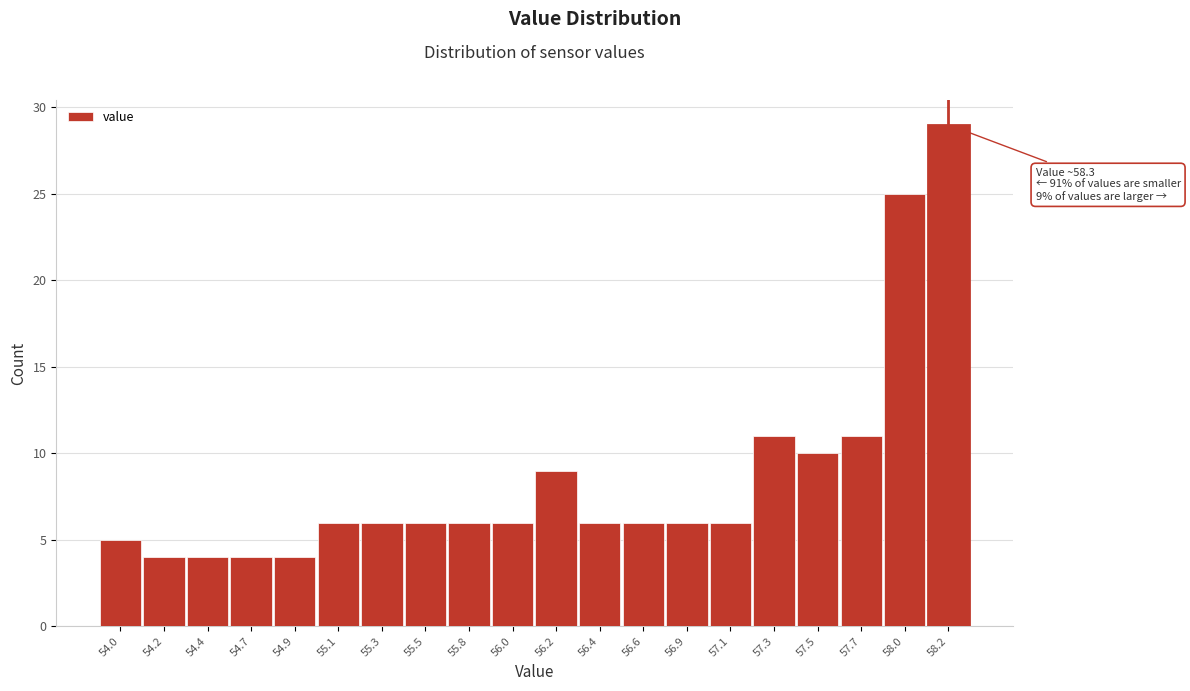

Reading right to left, list all the values displayed in this chart.

58.2=29	58.0=25	57.7=11	57.5=10	57.3=11	57.1=6	56.9=6	56.6=6	56.4=6	56.2=9	56.0=6	55.8=6	55.5=6	55.3=6	55.1=6	54.9=4	54.7=4	54.4=4	54.2=4	54.0=5